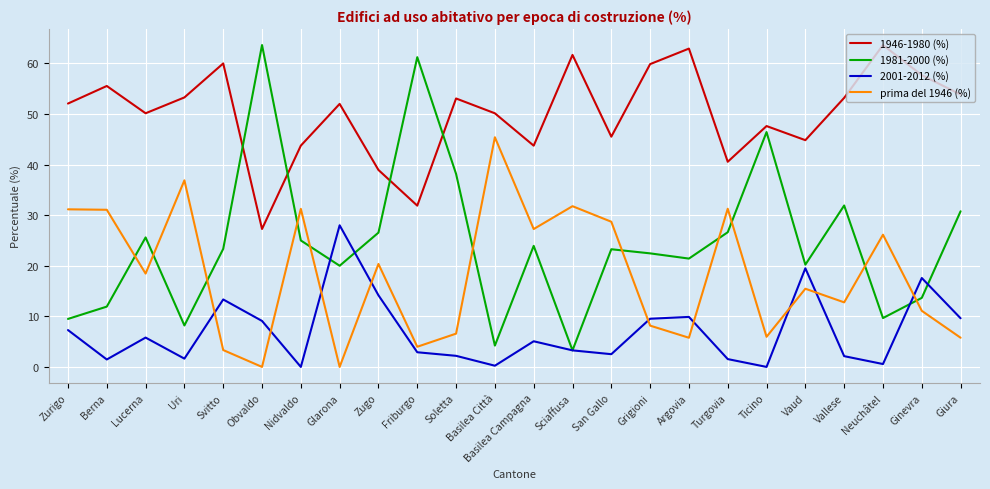

In 2001-2012 (%), how many points are lower than both neighbors (excluding endpoints)?

7